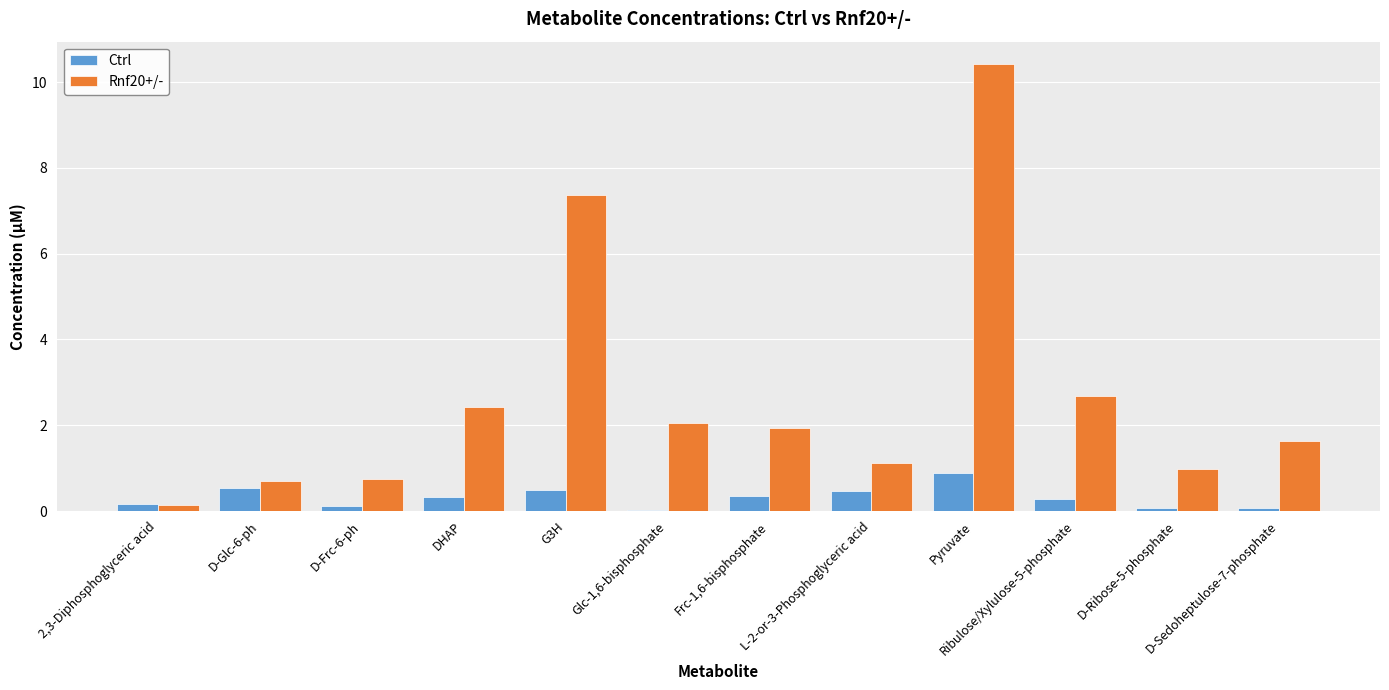

Is the value of Ctrl at D-Frc-6-ph greater than the value of Rnf20+/- at D-Sedoheptulose-7-phosphate?

No